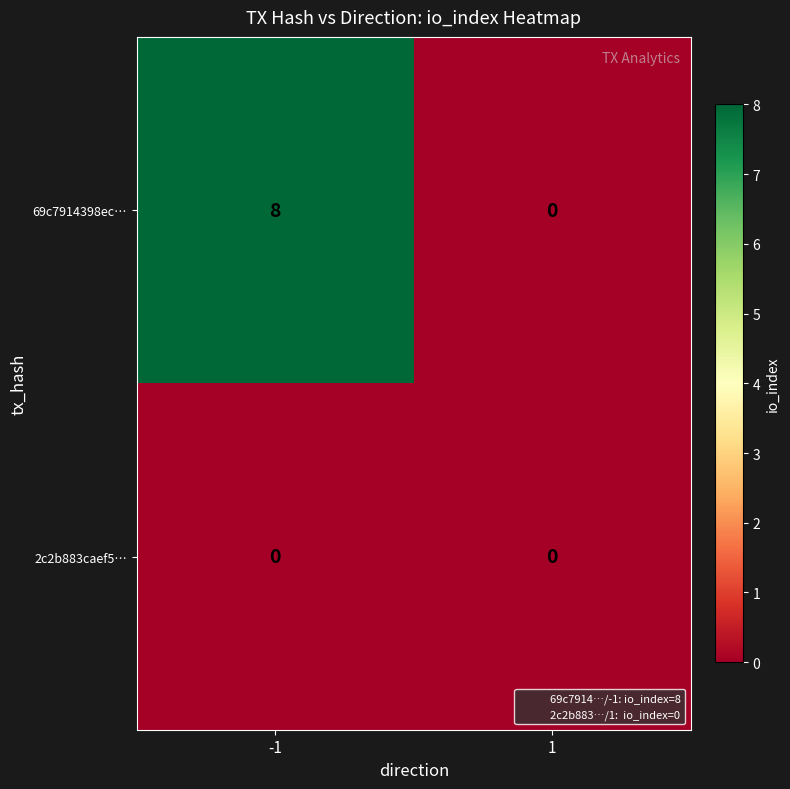

What is the spread (max minus min) of values at -1?

8